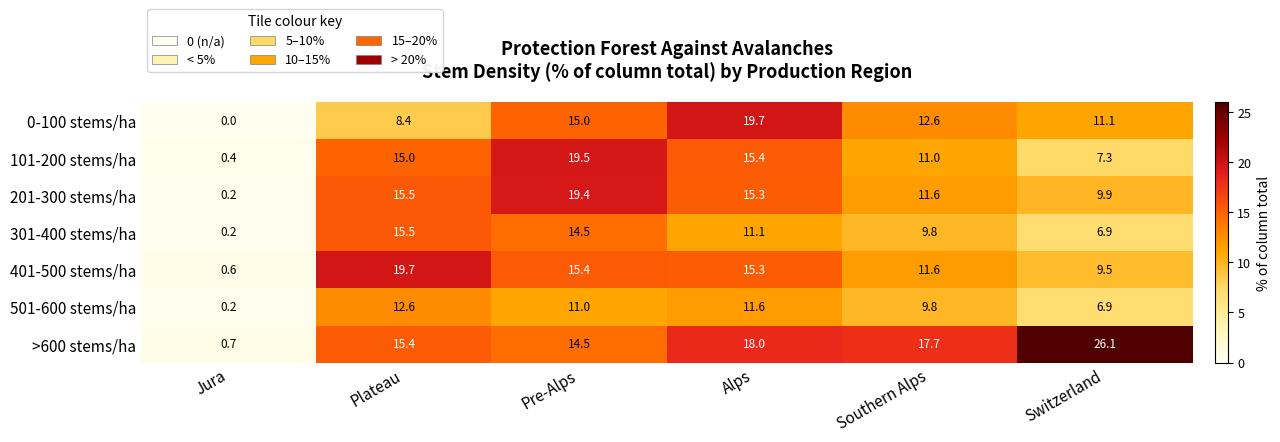

Which series has the largest total across all categories?

>600 stems/ha